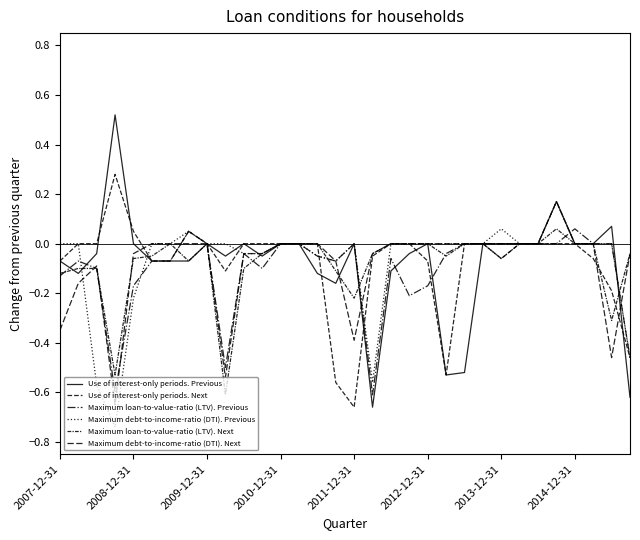

What is the difference between the maximum and second lowest values in the Use of interest-only periods. Previous series?

1.1